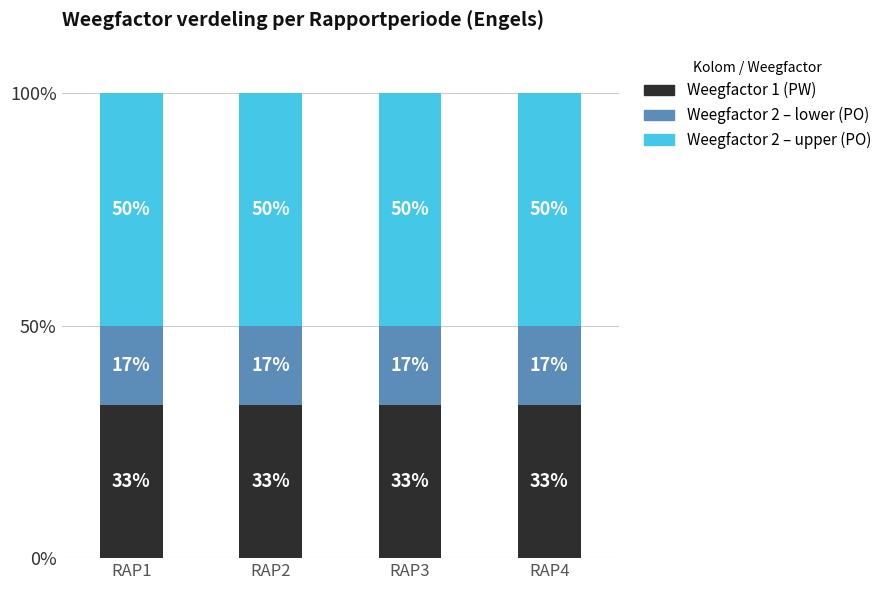

What is the lowest value of the Weegfactor 1 (PW) series?

33